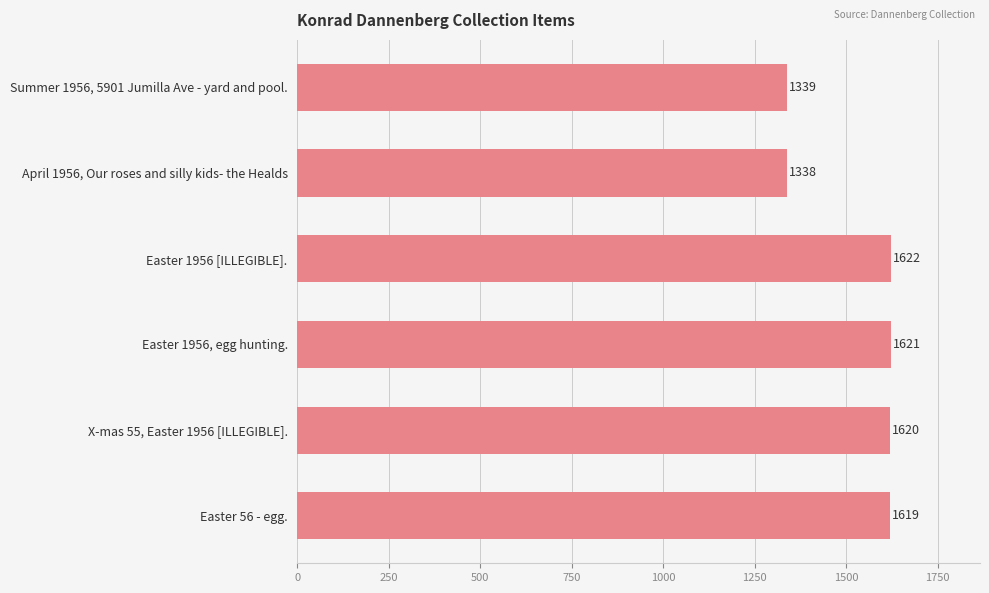

Rank the categories by value from lowest to highest.

April 1956, Our roses and silly kids- the Healds, Summer 1956, 5901 Jumilla Ave - yard and pool., Easter 56 - egg., X-mas 55, Easter 1956 [ILLEGIBLE]., Easter 1956, egg hunting., Easter 1956 [ILLEGIBLE].